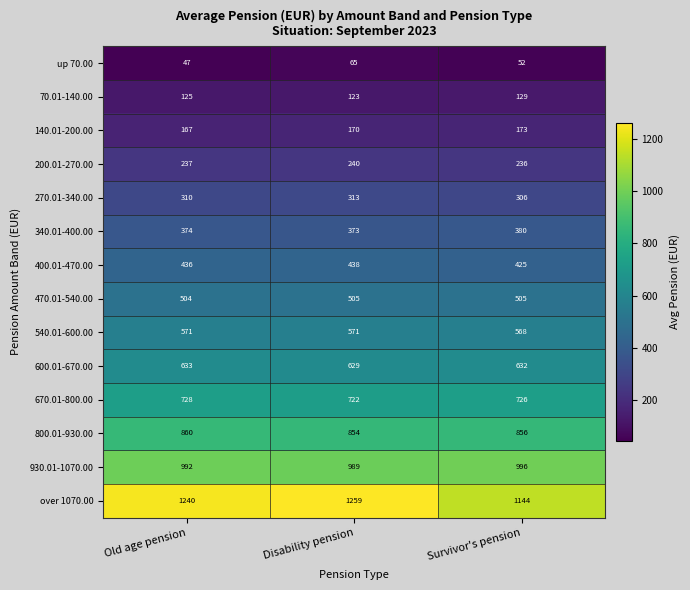

Rank the series at Old age pension from highest to lowest value.

over 1070.00, 930.01-1070.00, 800.01-930.00, 670.01-800.00, 600.01-670.00, 540.01-600.00, 470.01-540.00, 400.01-470.00, 340.01-400.00, 270.01-340.00, 200.01-270.00, 140.01-200.00, 70.01-140.00, up 70.00